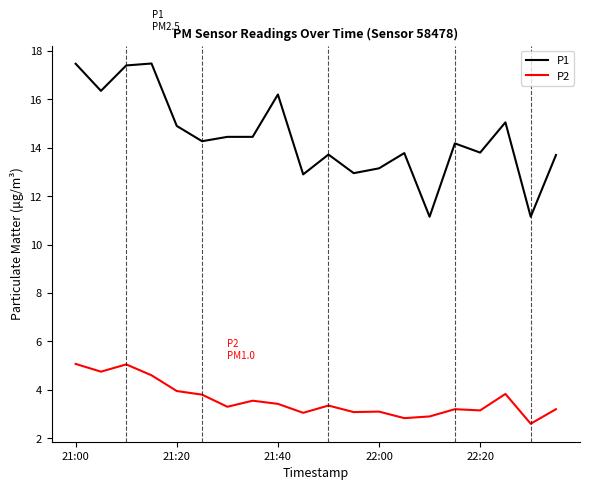

What is the lowest value of the P1 series?

11.2